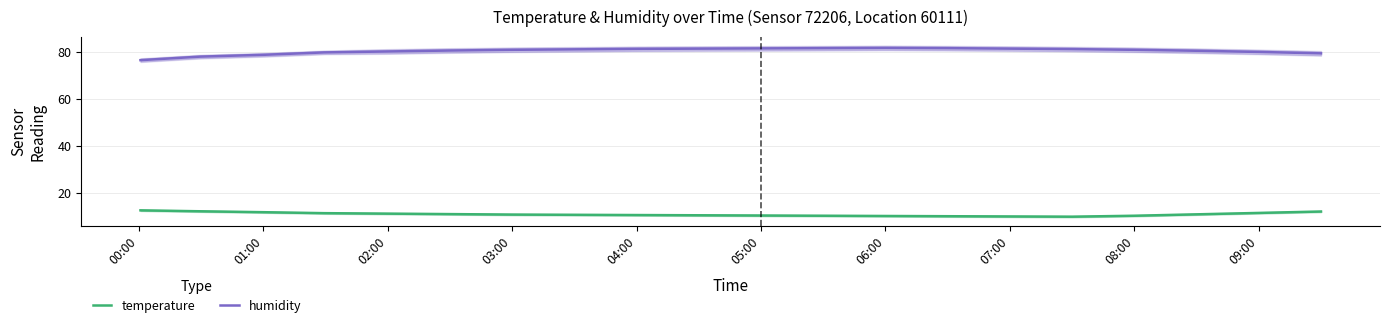

Which series has the largest total across all categories?

humidity